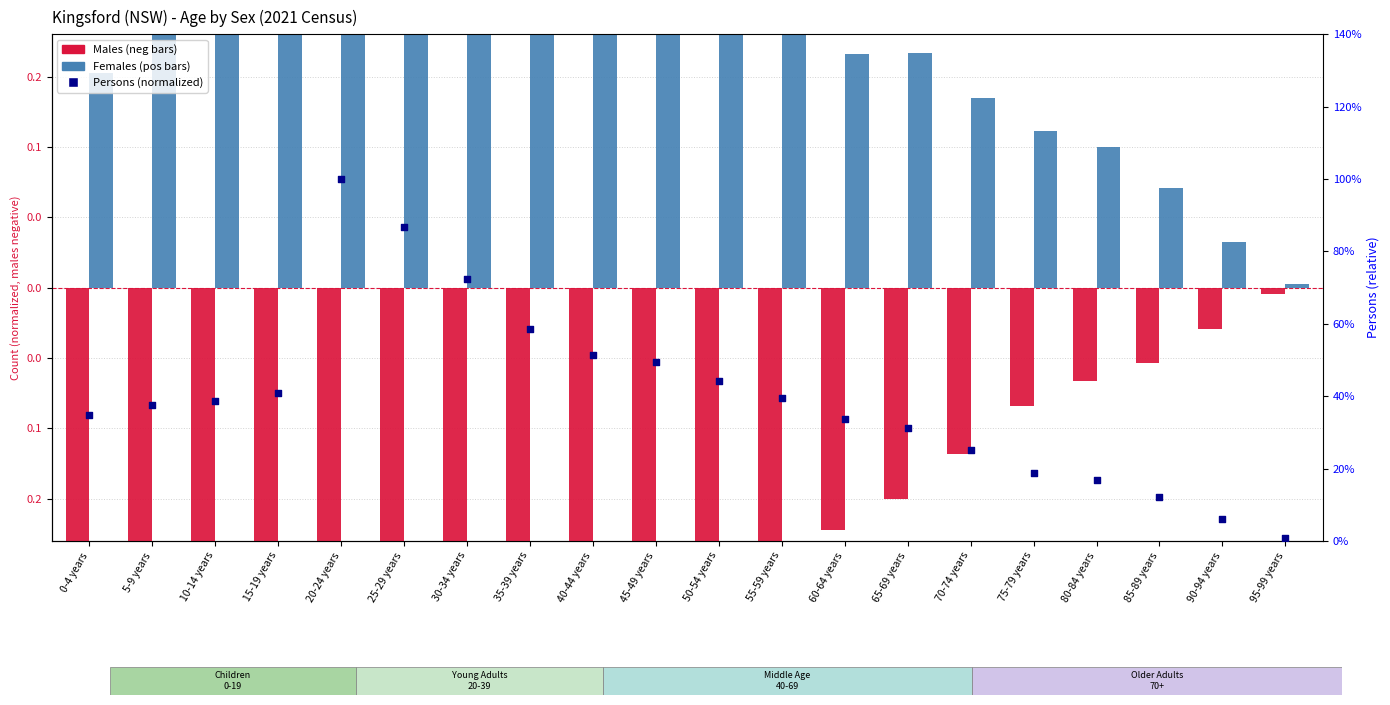

Is the value of Females at 95-99 years greater than the value of Males at 25-29 years?

Yes